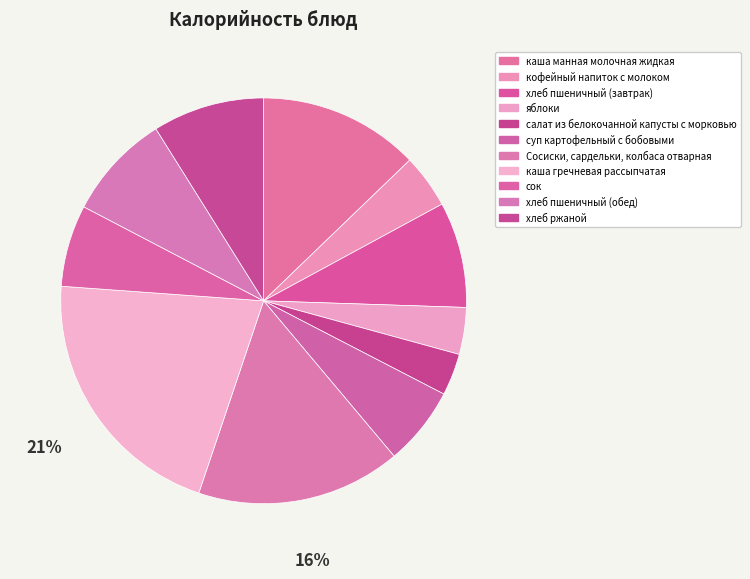

How many segments does this pie chart have?

11